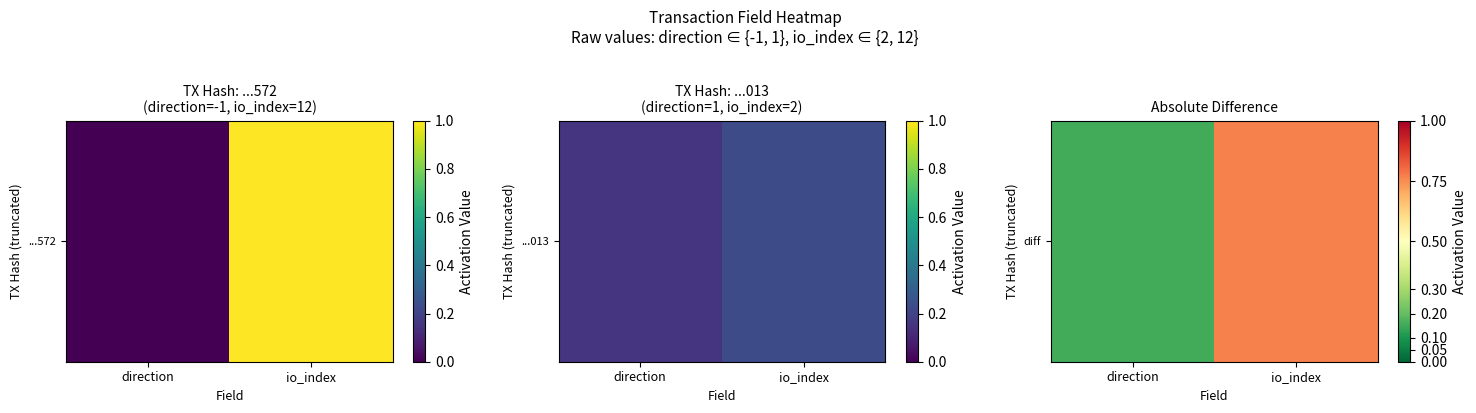

What is the approximate value at direction?

0.2